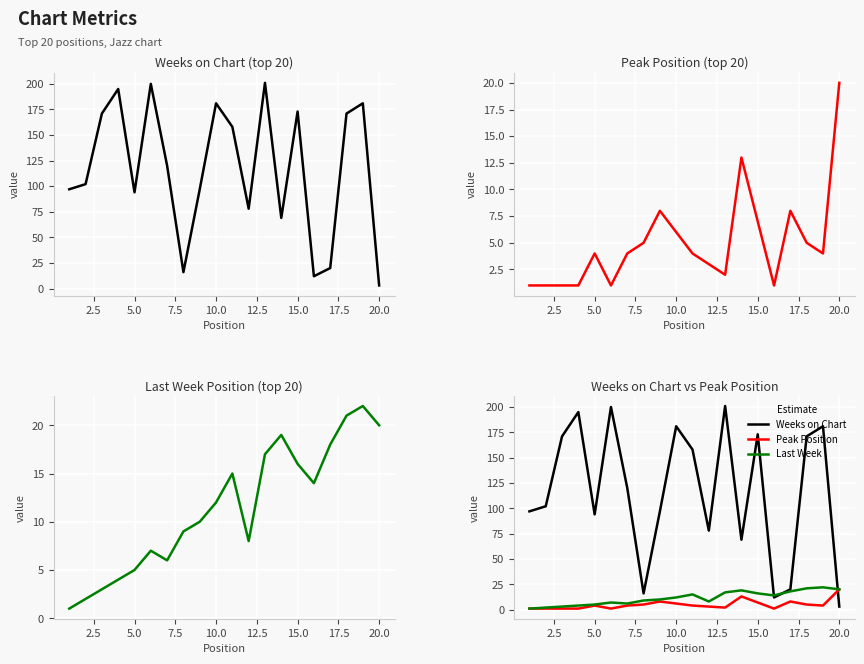

True or false: Peak Position and Last Week cross at least once.

False